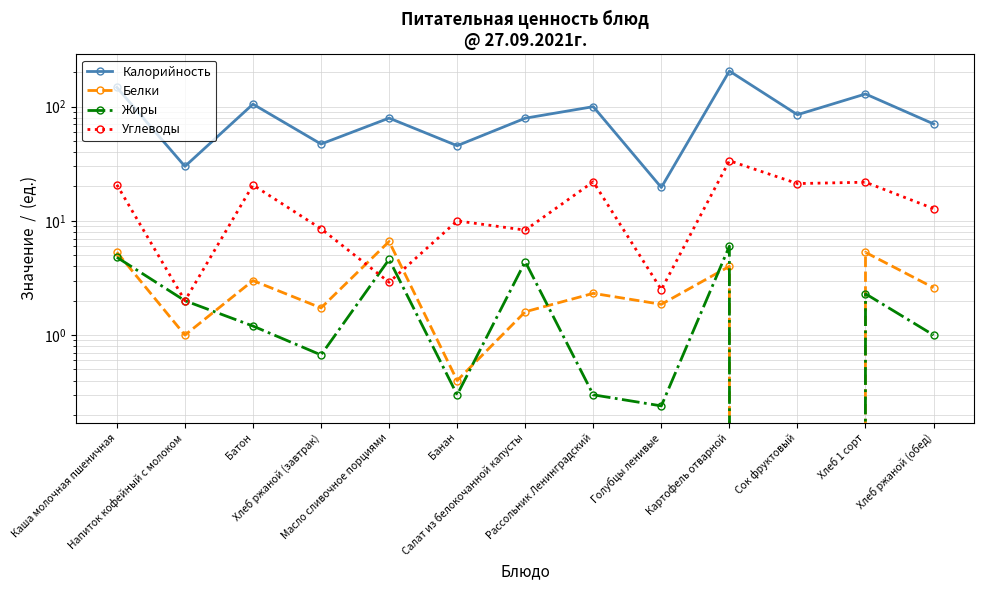

At Каша молочная пшеничная, list the series in order from largest to smallest.

Калорийность, Углеводы, Белки, Жиры